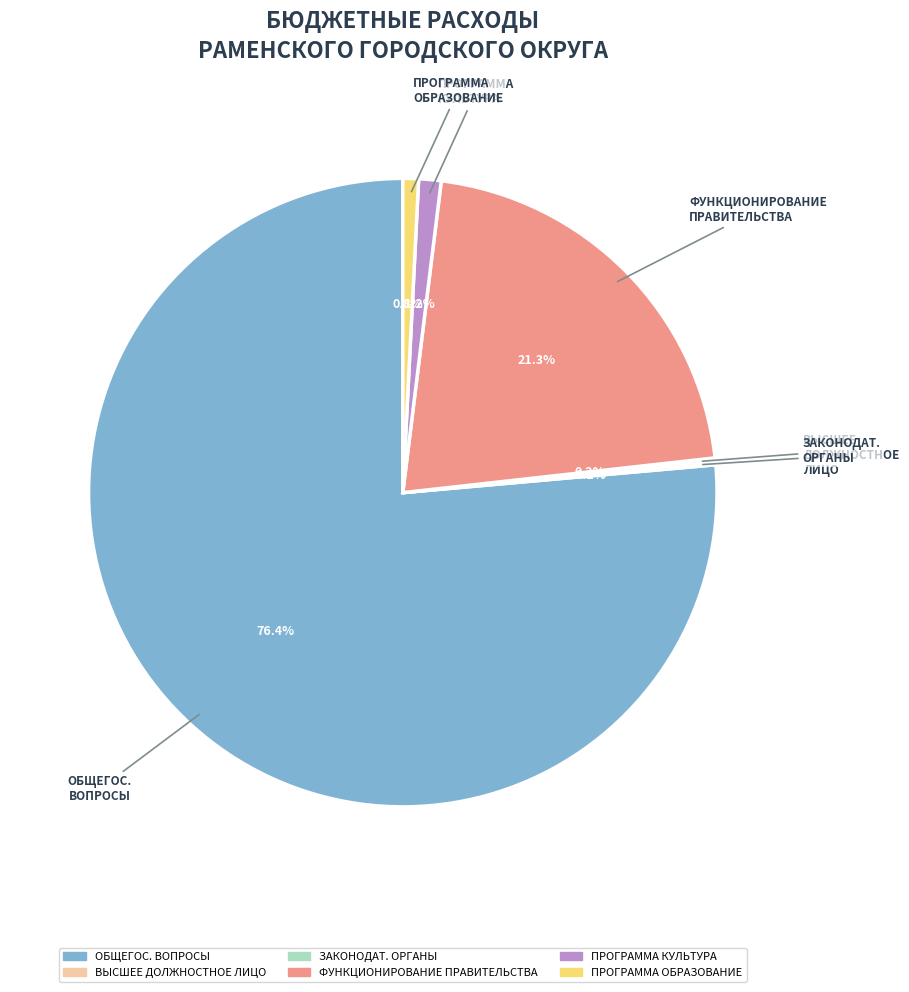

Does any single category account for the majority?

Yes